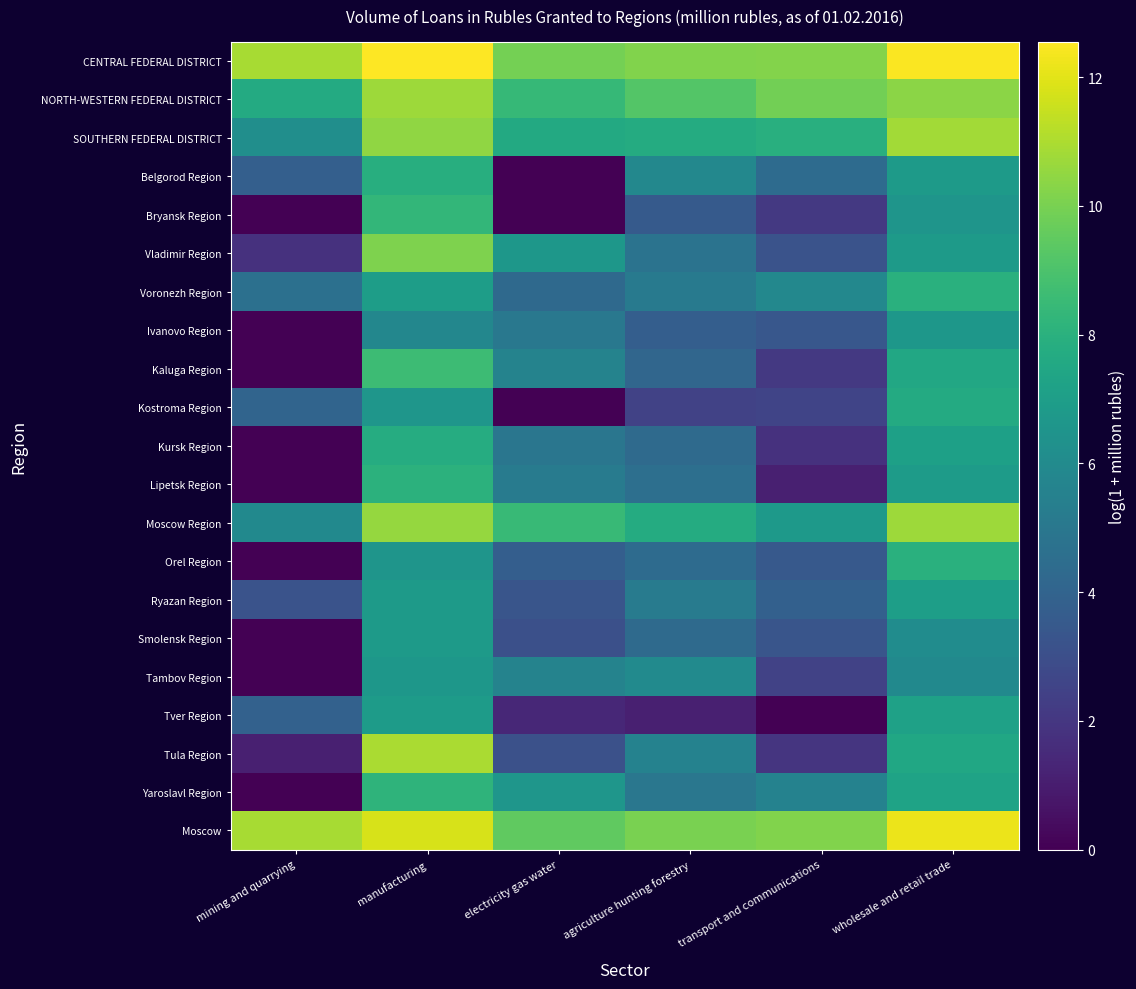

Rank the series at wholesale and retail trade from lowest to highest value.

Tambov Region, Smolensk Region, Bryansk Region, Ivanovo Region, Belgorod Region, Vladimir Region, Lipetsk Region, Ryazan Region, Kursk Region, Tver Region, Yaroslavl Region, Tula Region, Kaluga Region, Kostroma Region, Voronezh Region, Orel Region, NORTH-WESTERN FEDERAL DISTRICT, Moscow Region, SOUTHERN FEDERAL DISTRICT, Moscow, CENTRAL FEDERAL DISTRICT